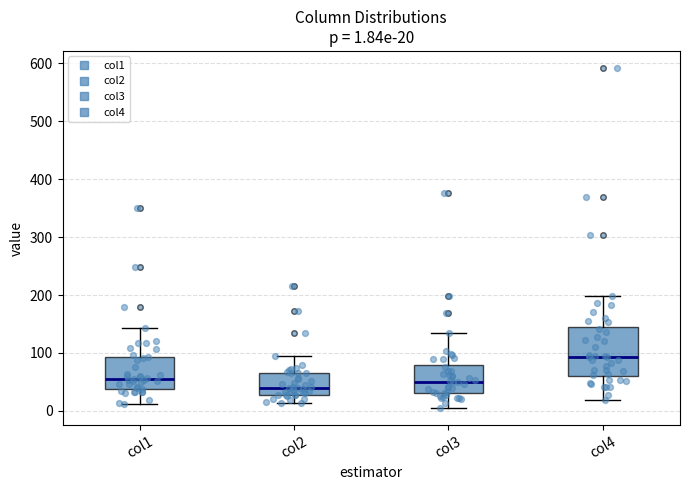

Comparing the boxes themselves (not the whiskers), which one is the tallest?

col4